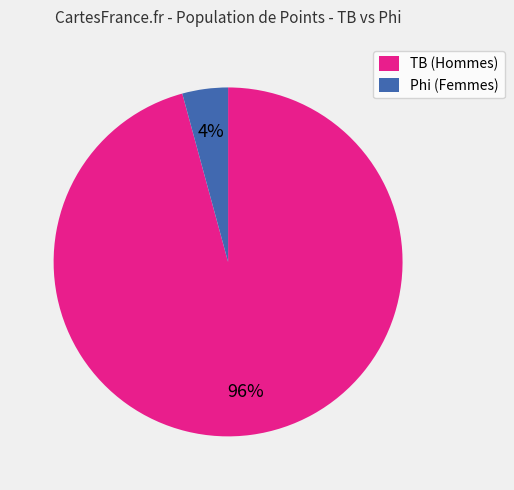

To the nearest percent, what percentage of the pie is Phi (Femmes)?

4%